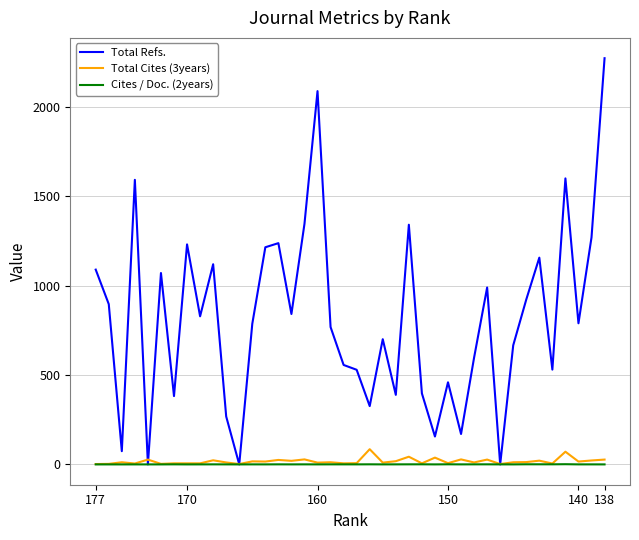

What are all the series names shown in the legend?

Total Refs., Total Cites (3years), Cites / Doc. (2years)